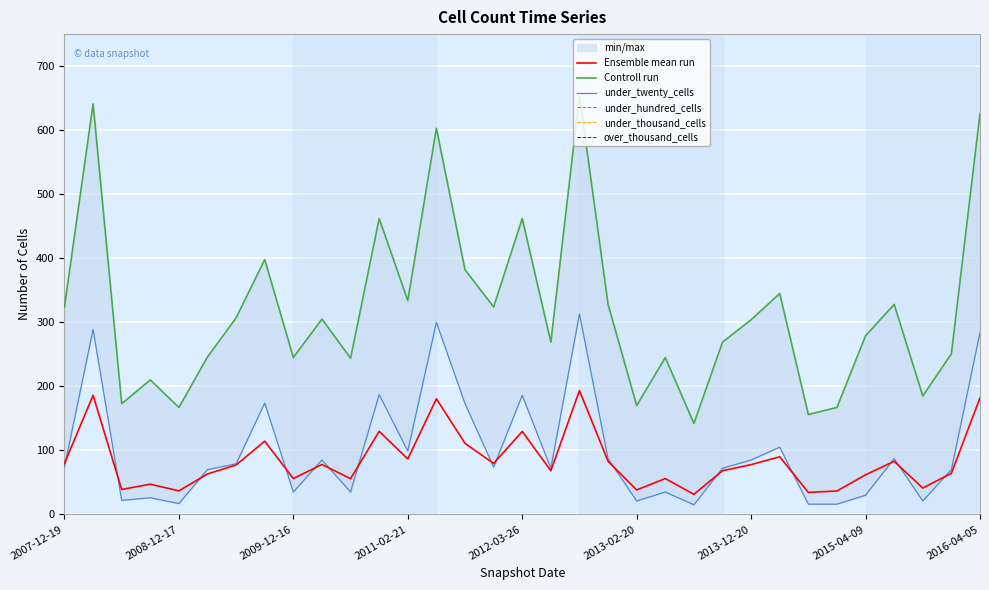

At which label does under_thousand_cells reach its minimum?

2007-12-19